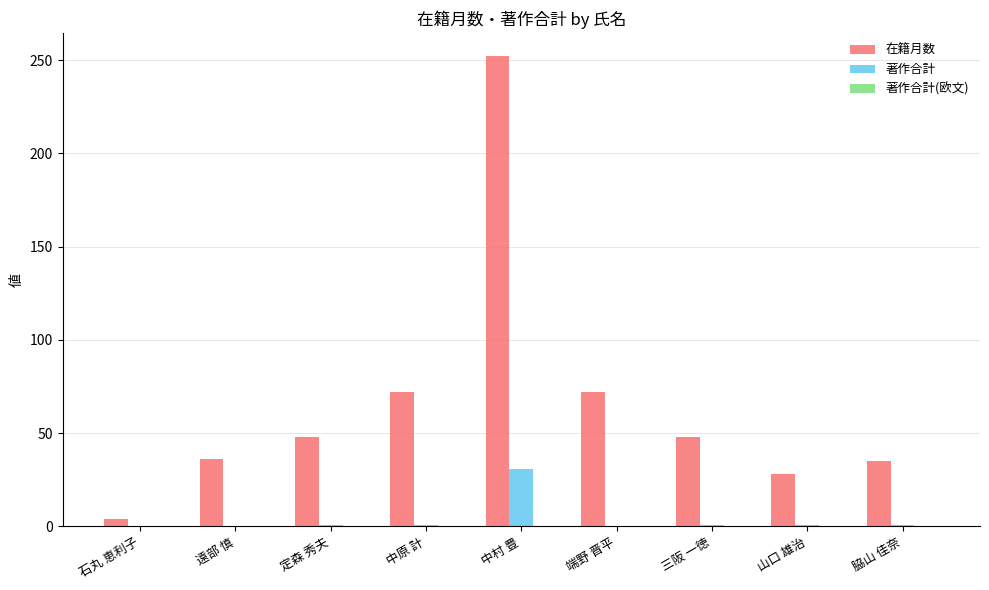

What is the sum of all 著作合計 values?

36